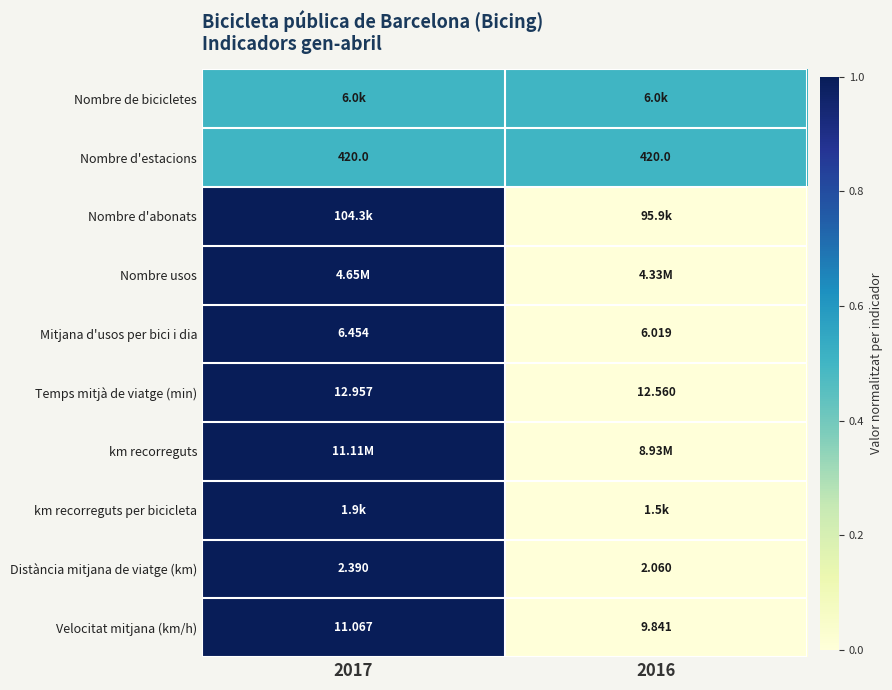

List the labels in order of Temps mitjà de viatge (min) value, smallest first.

2016, 2017